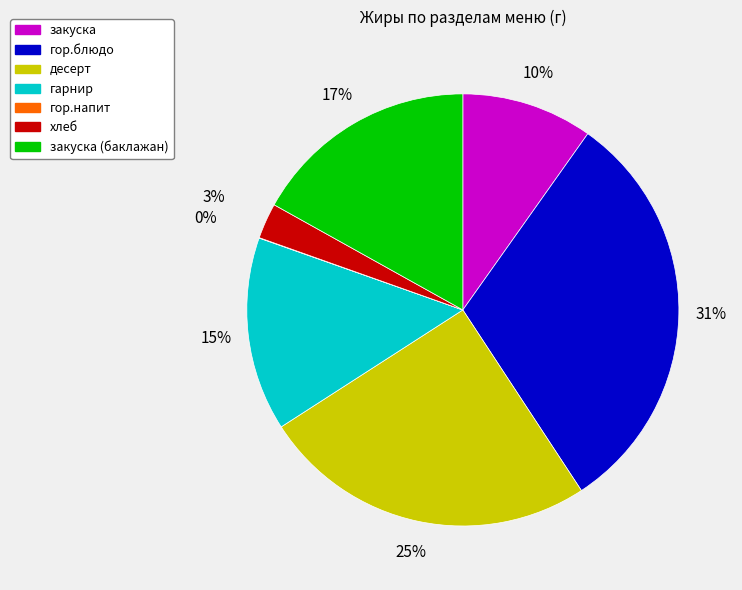

Does any single category account for the majority?

No